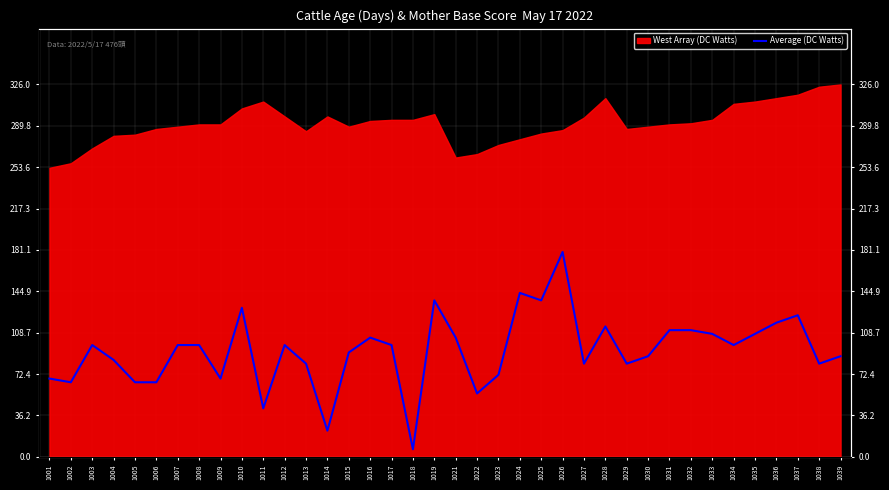

Where does the data first go above 97?

1003